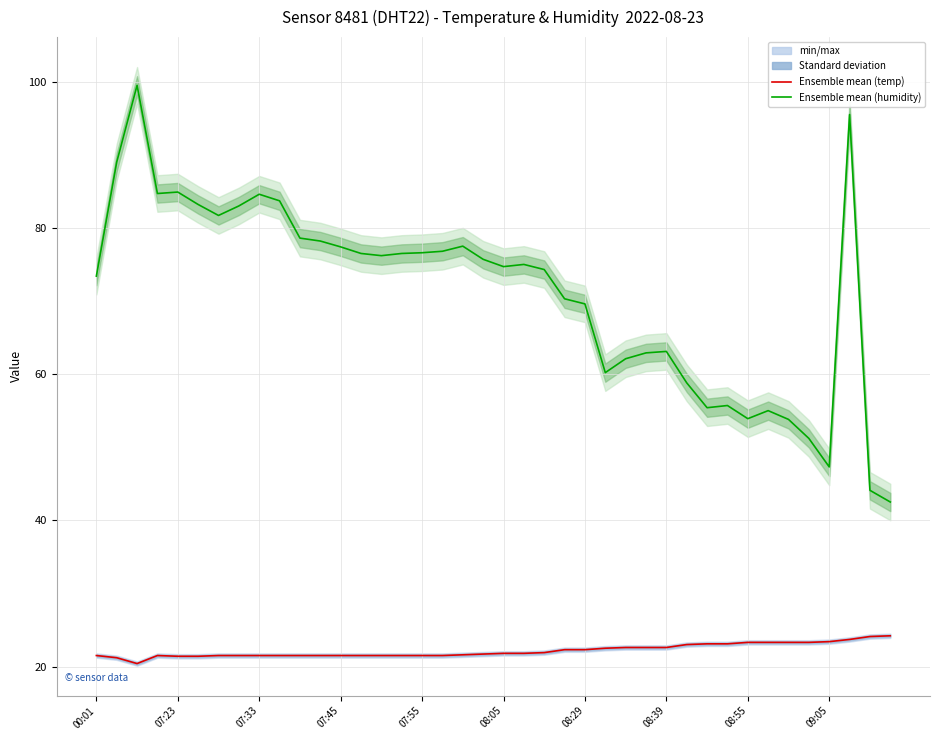

What is the minimum value for Ensemble mean (humidity)?

42.5